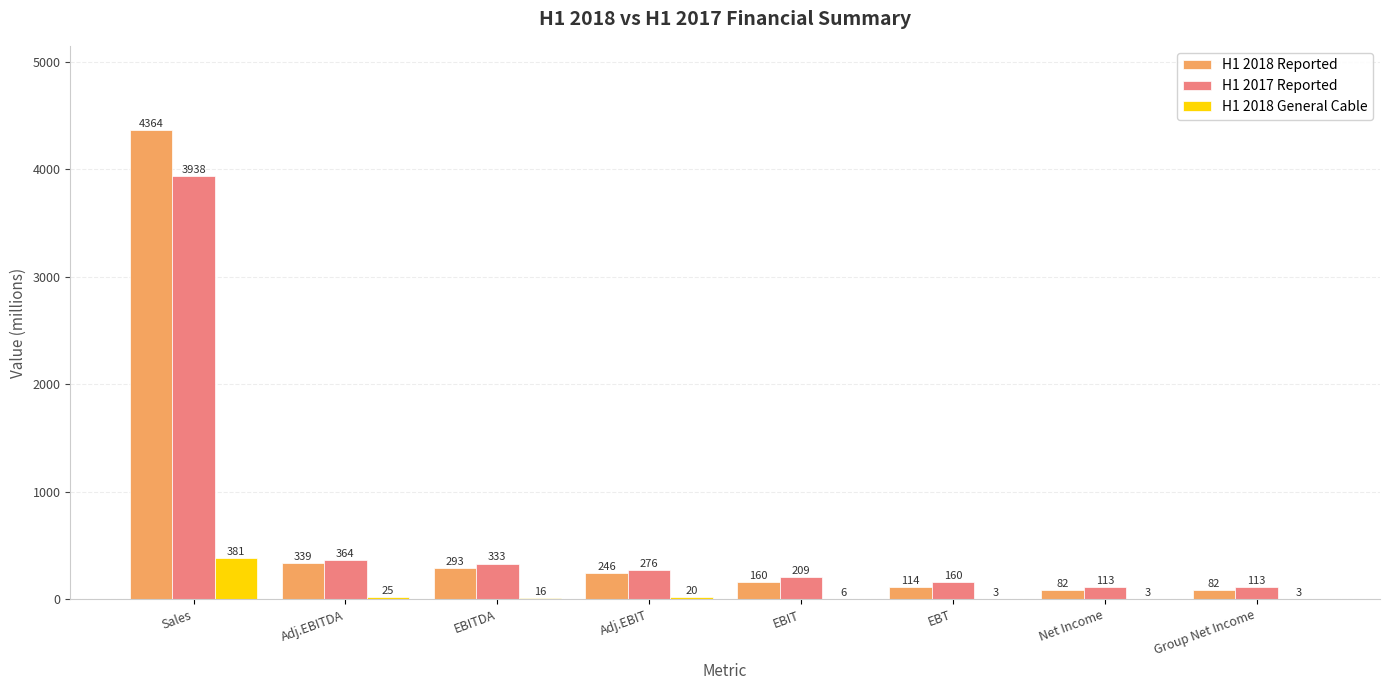

At which label does H1 2017 Reported reach its peak?

Sales